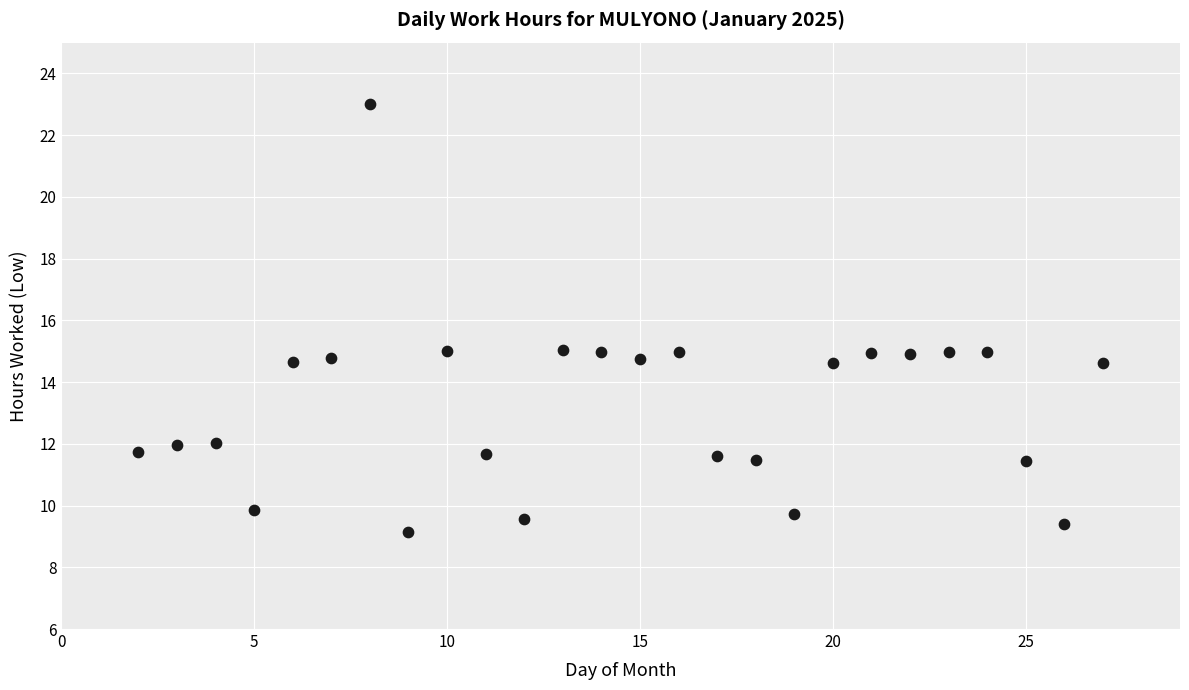

What is the range of Y values (max minus min)?

13.9